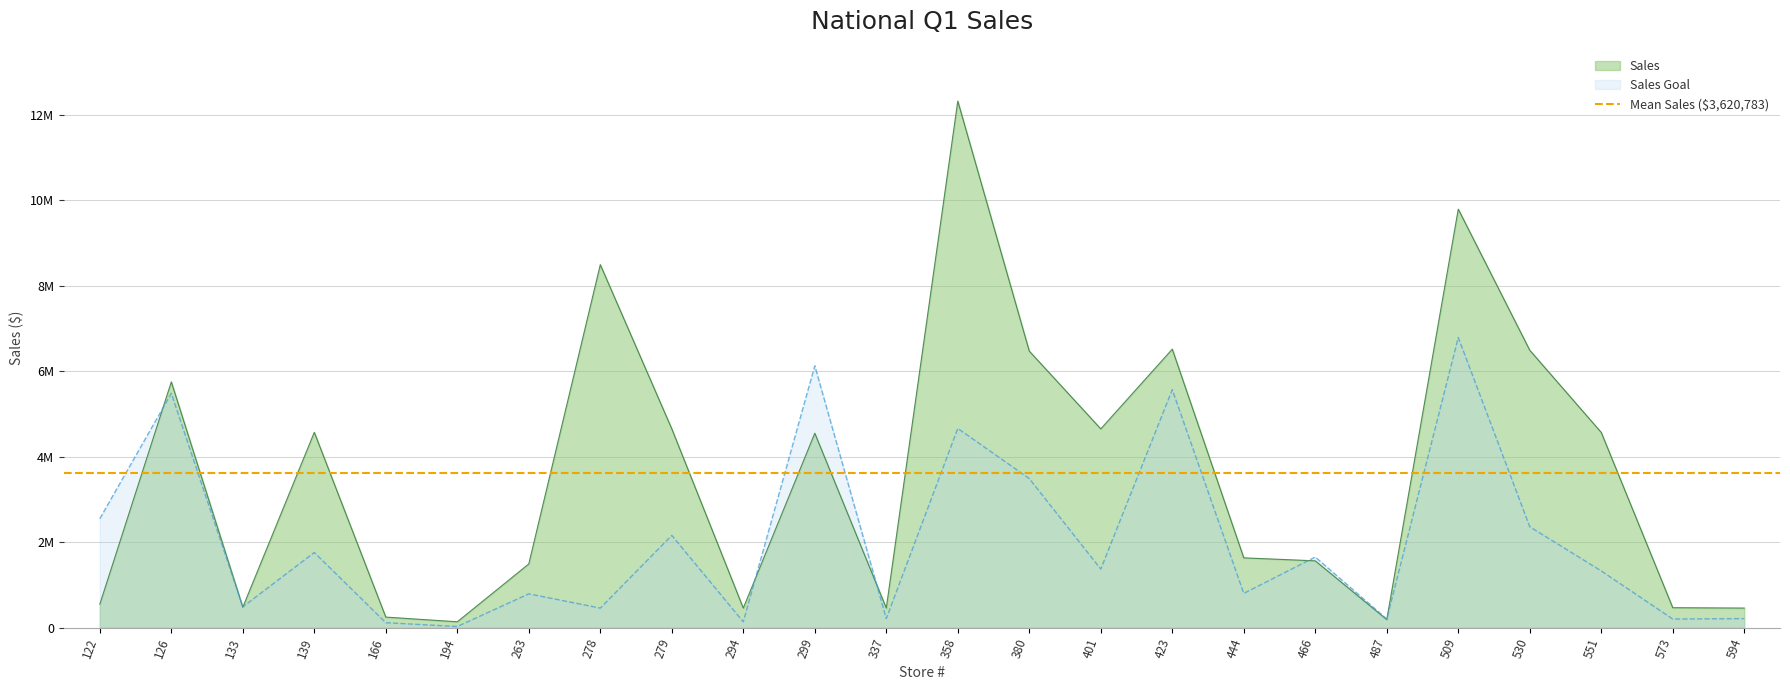

Where is the first local minimum for Sales?

133